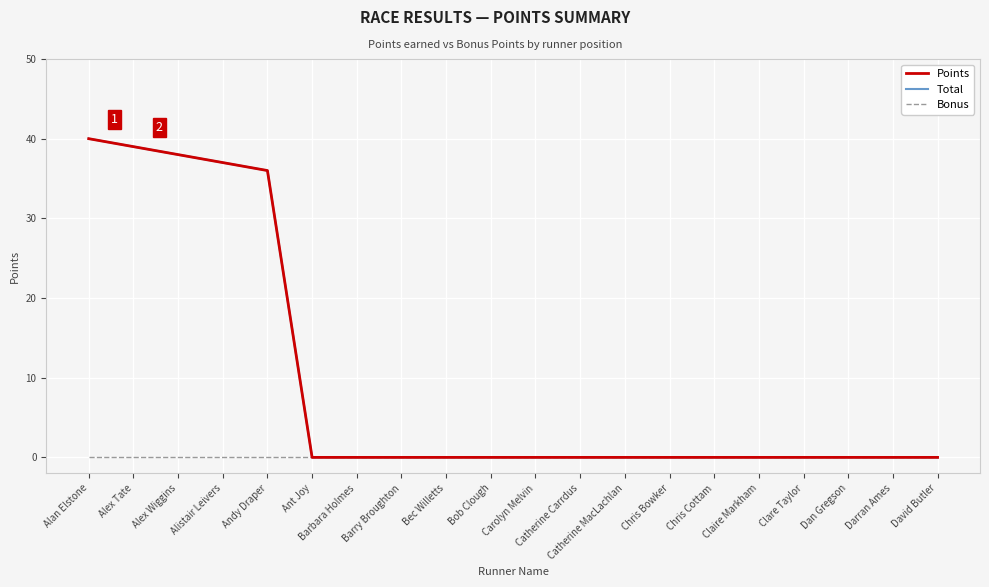

Does the chart display data point markers on the line(s)?

No